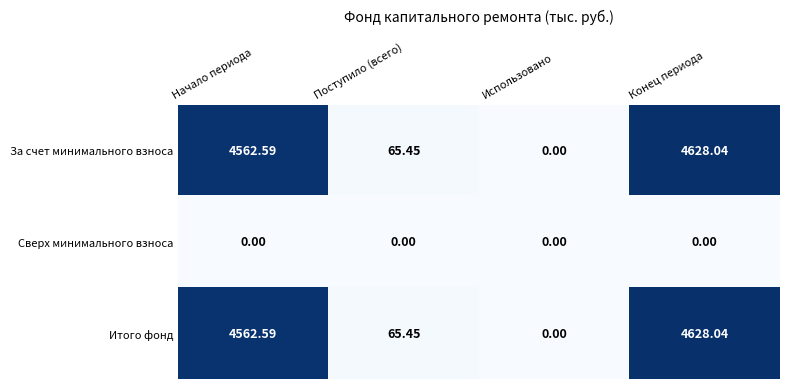

Where does the Итого фонд series first go above 4562?

Начало периода